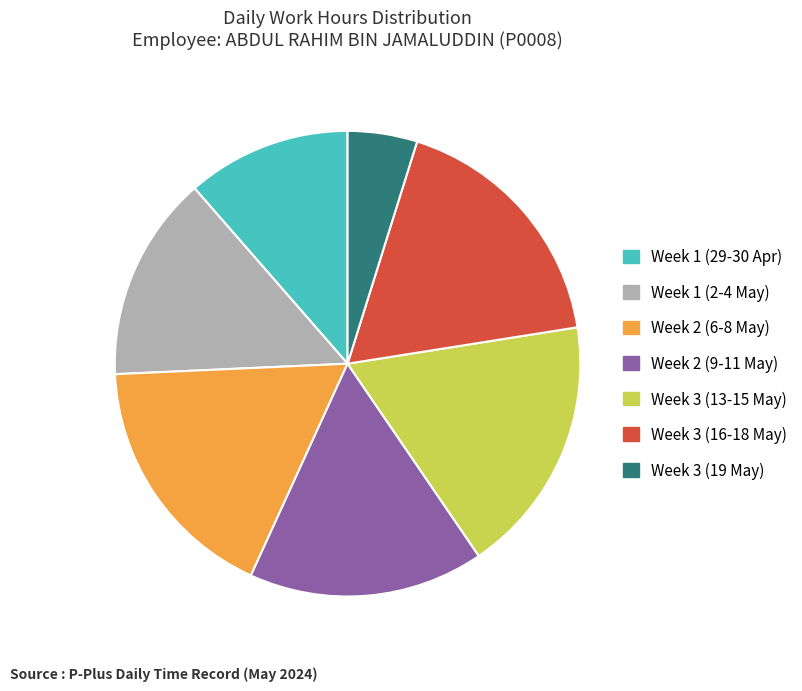

True or false: Week 3 (19 May) accounts for 19% of the total.

False